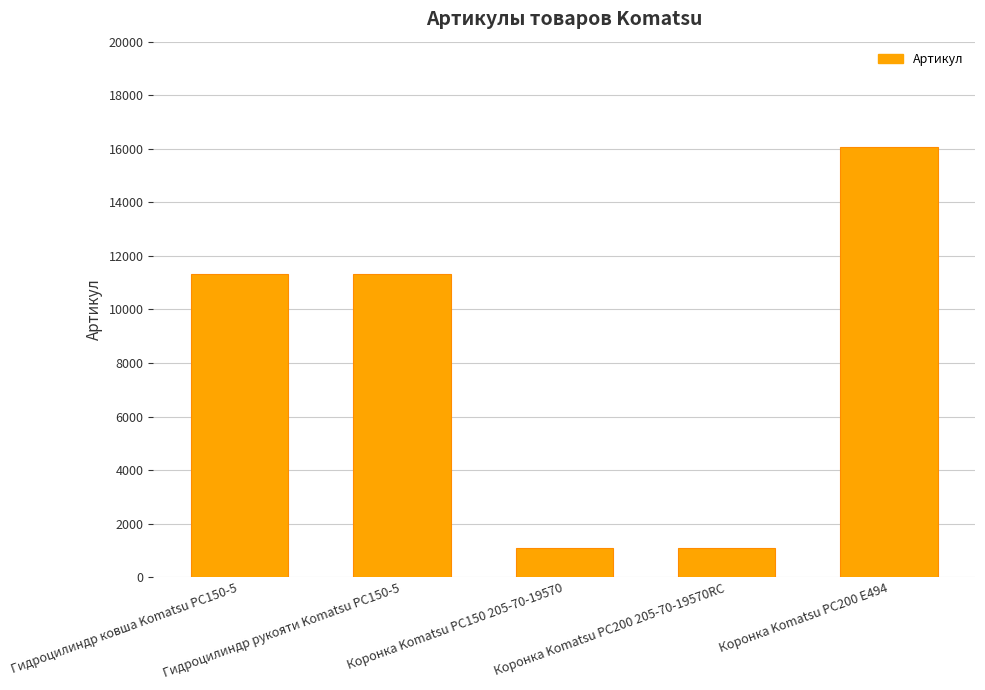

What is the change in value from Гидроцилиндр ковша Komatsu PC150-5 to Гидроцилиндр рукояти Komatsu PC150-5?

+16